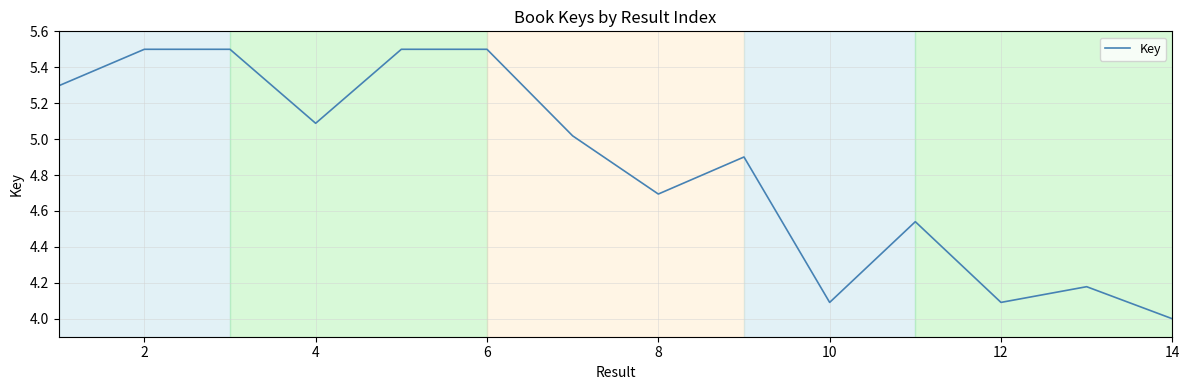

What is the difference between the maximum and minimum values?

1.5